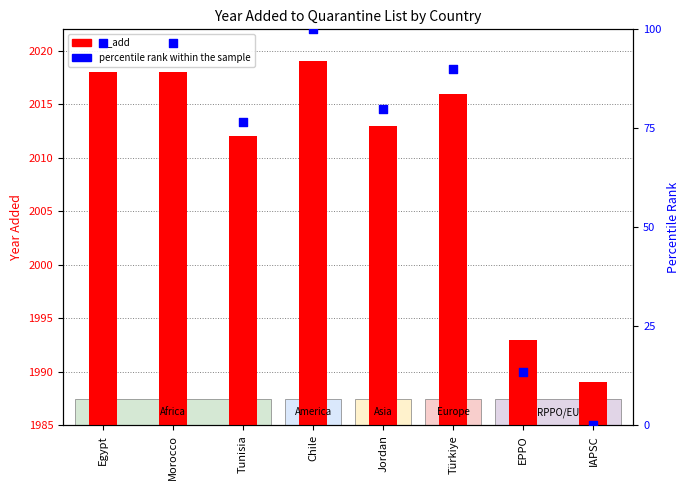

What are all the series names shown in the legend?

yr_add, percentile rank within the sample